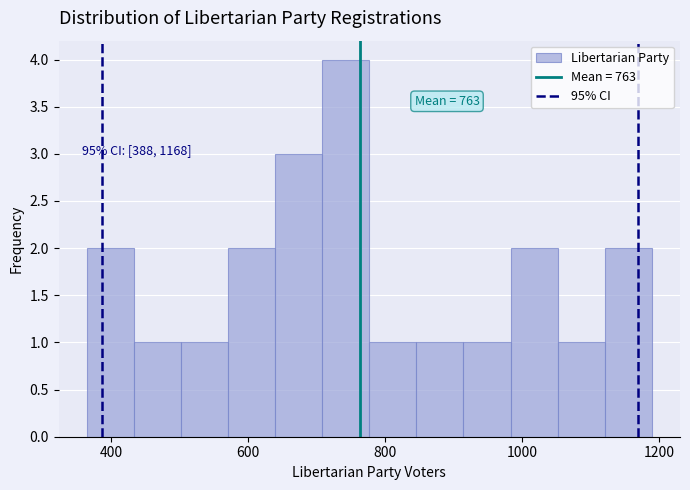

Read against the x-axis, roughly where is the centre of the tallest bar?

740